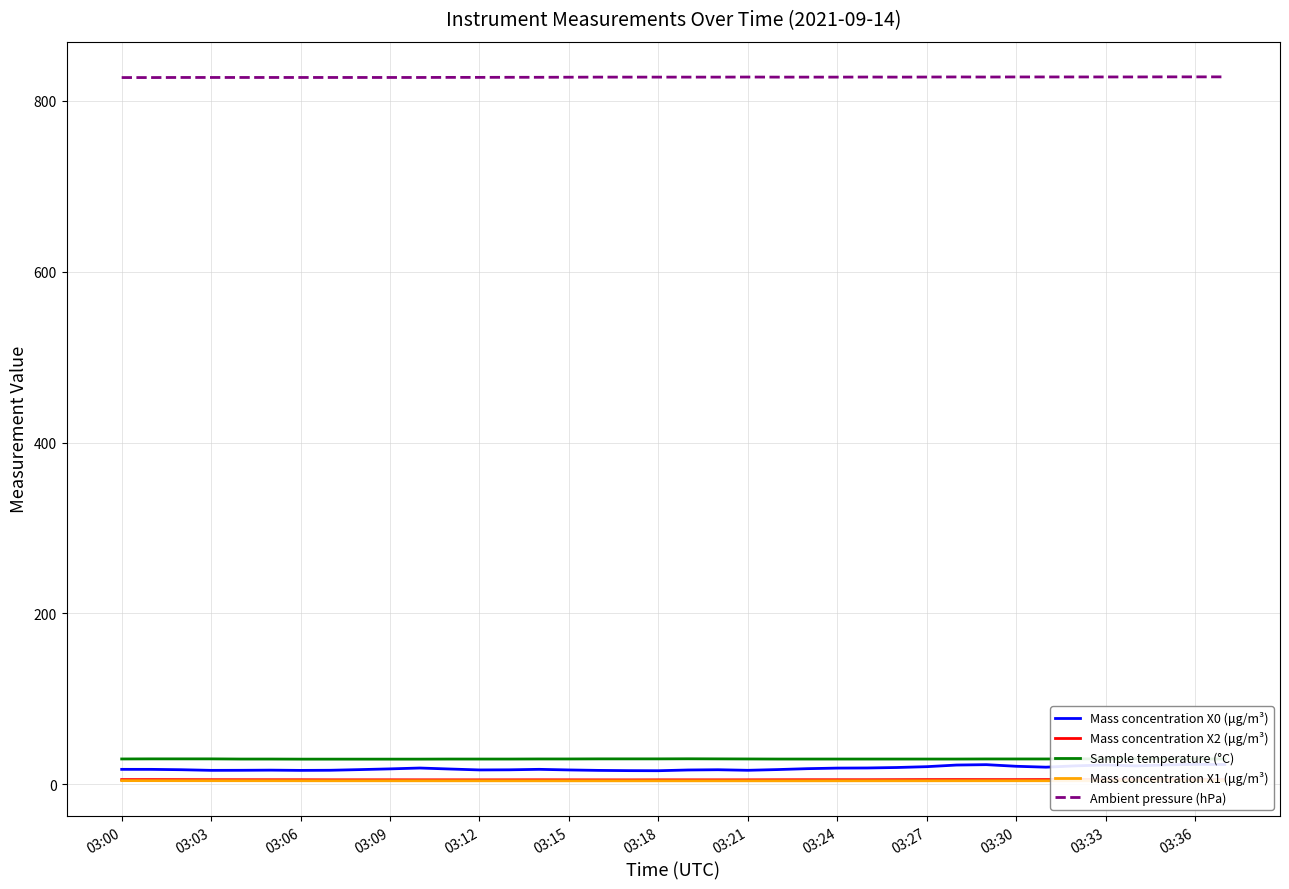

The value of Mass concentration X0 (μg/m³) at 26 is 19.7. True or false?

True